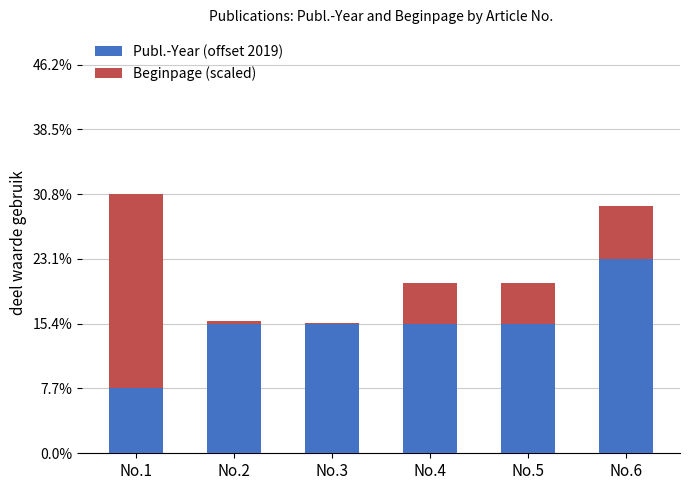

Does the chart contain stacked bars?

Yes